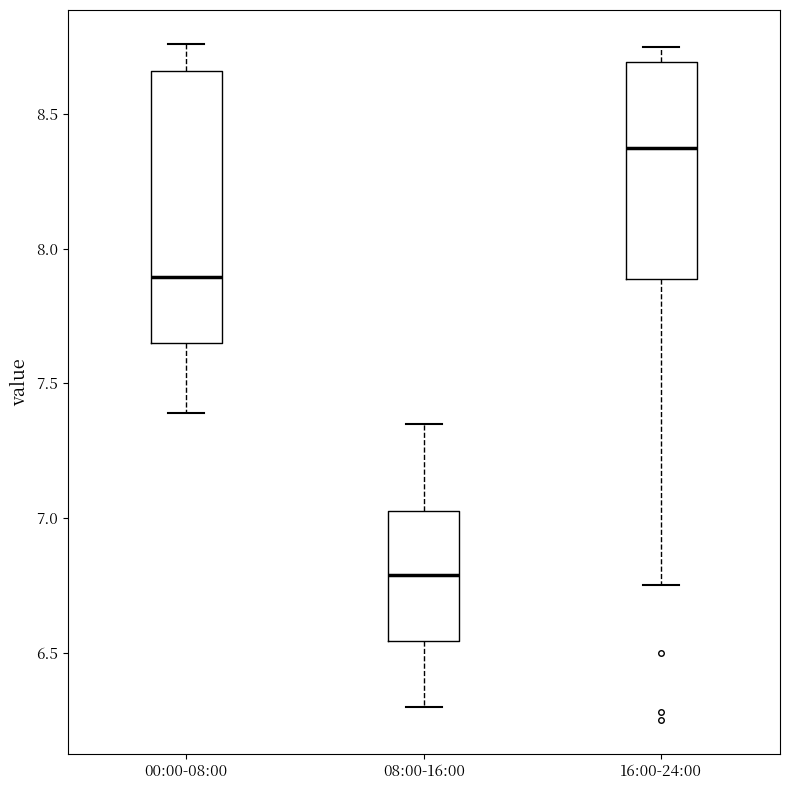

Where does the median line of the box for 16:00-24:00 sit on the y-axis? The values are not printed on the chart, so give them approximately, as read against the axis.

8.40